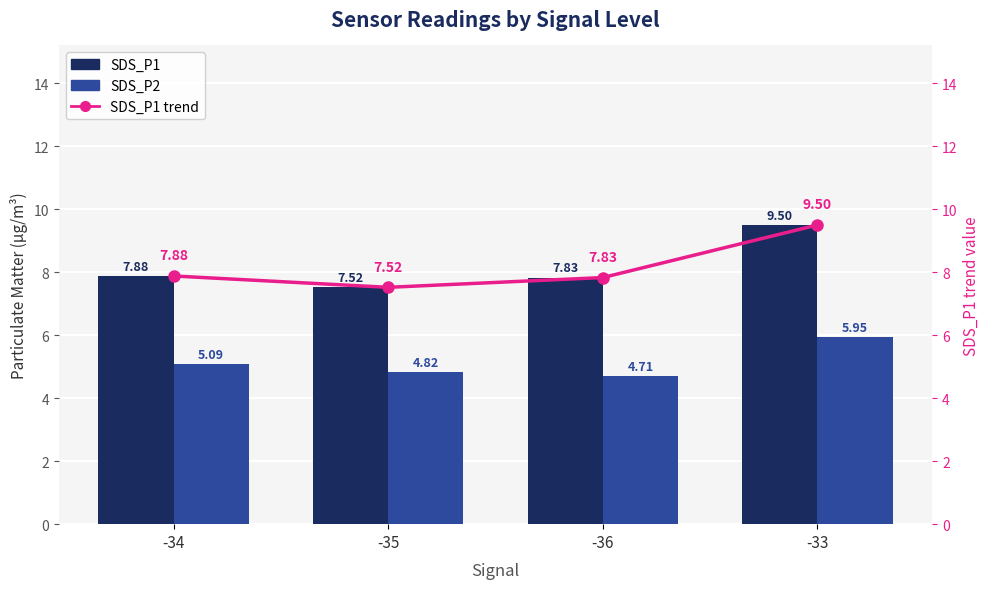

How many groups of bars are there?

4